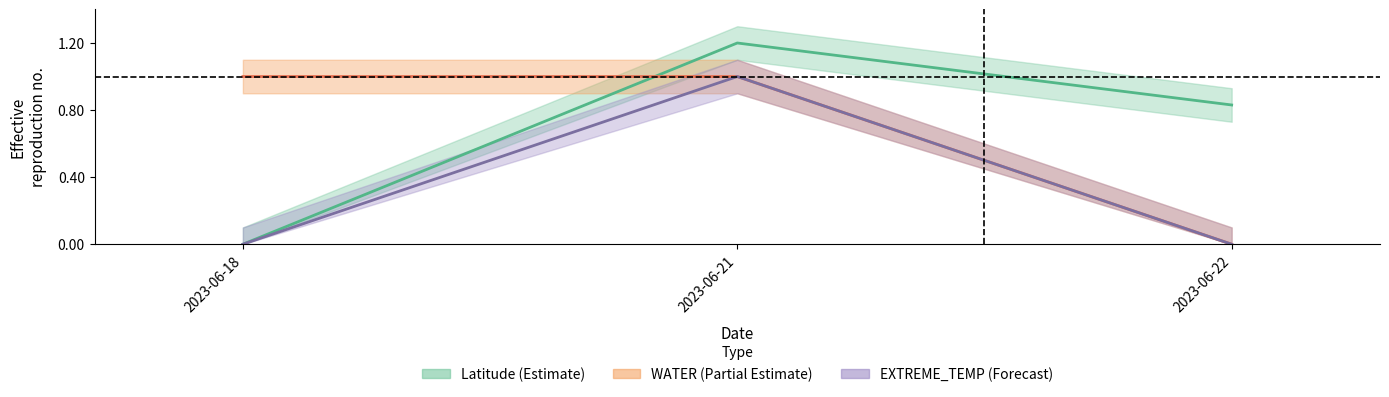

Rank the series by their maximum value, from lowest to highest.

WATER, EXTREME_TEMP, Latitude